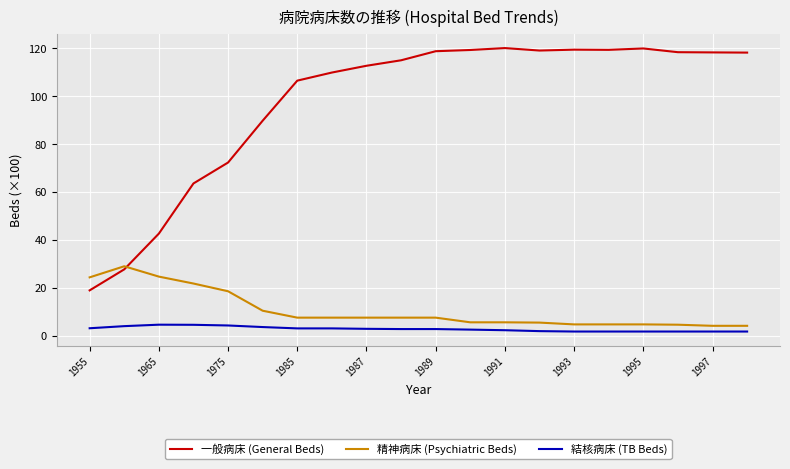

Which series has the largest total across all categories?

一般病床 (General Beds)